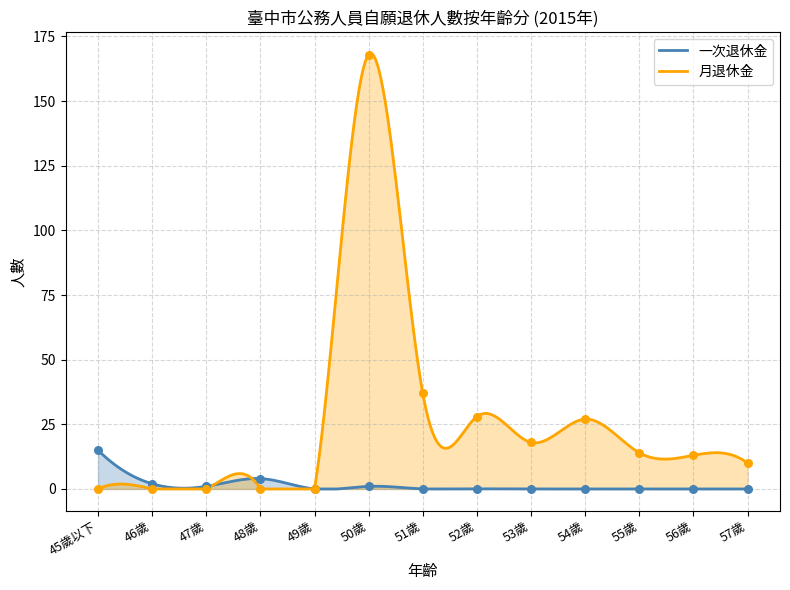

What is the total value across all series at 48歲?

4